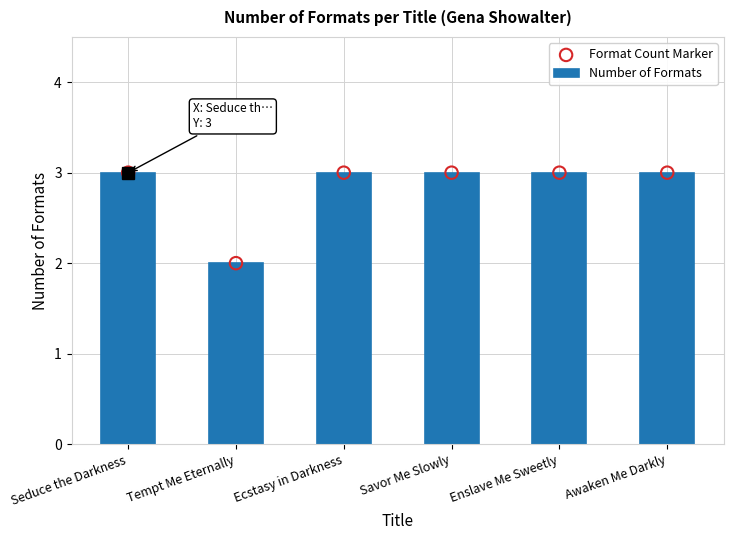

Which series has the widest spread of Y values?

Number of Formats